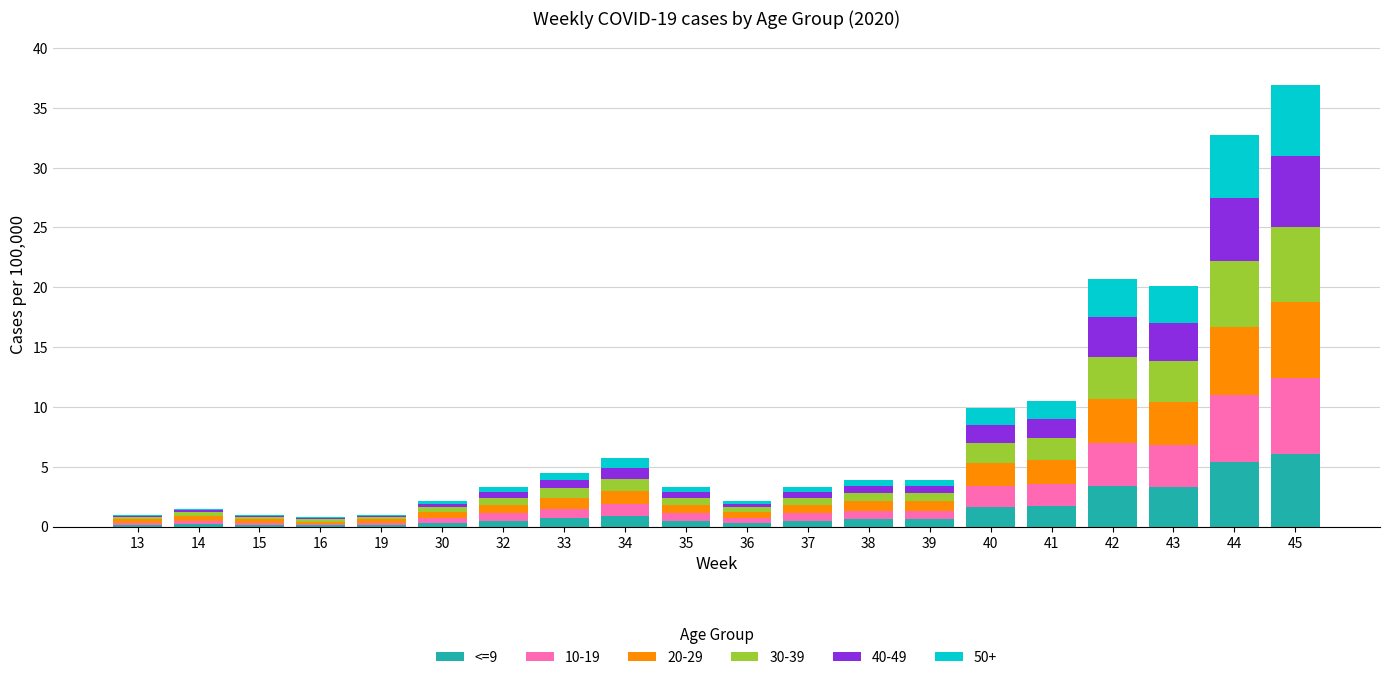

Does the chart contain stacked bars?

Yes